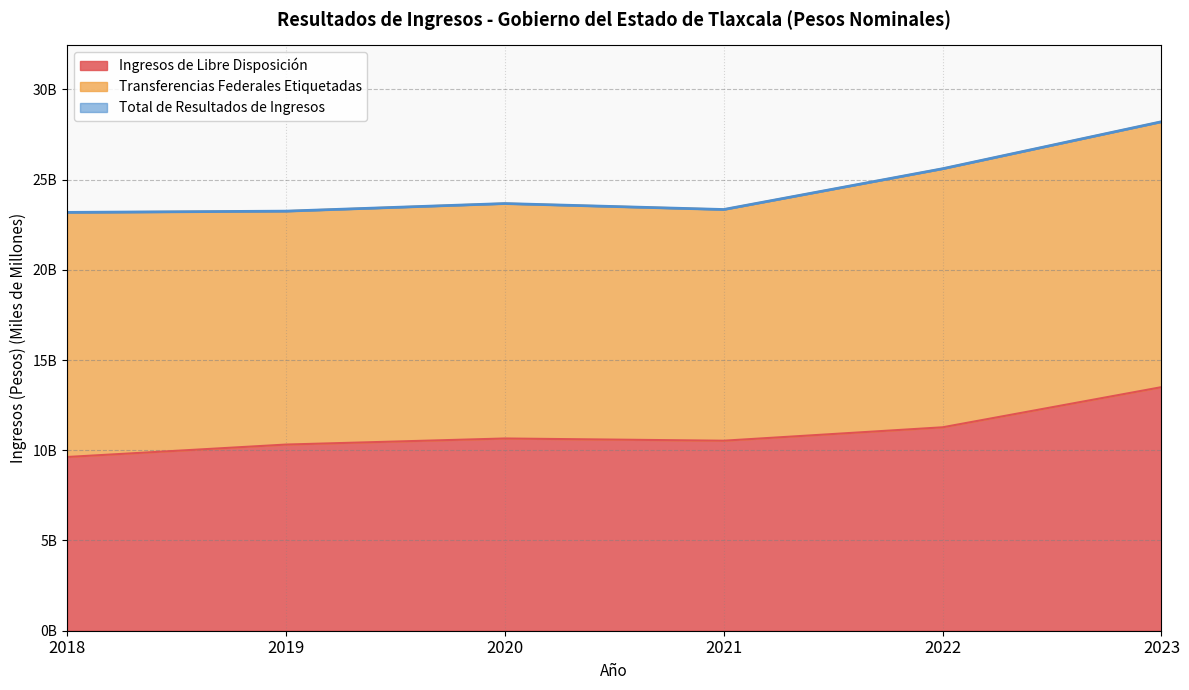

Rank the categories by Ingresos de Libre Disposición value from highest to lowest.

2023, 2022, 2020, 2021, 2019, 2018